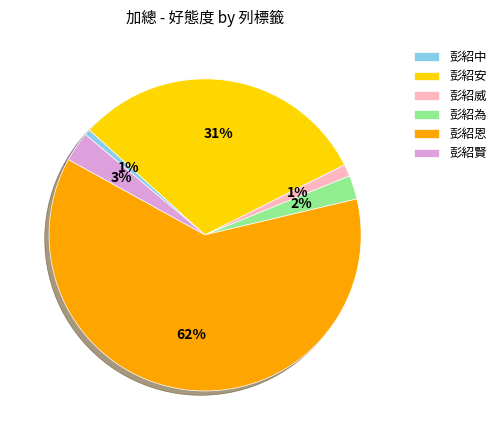

To the nearest percent, what is the combined percentage of 彭紹安 and 彭紹恩?

93%